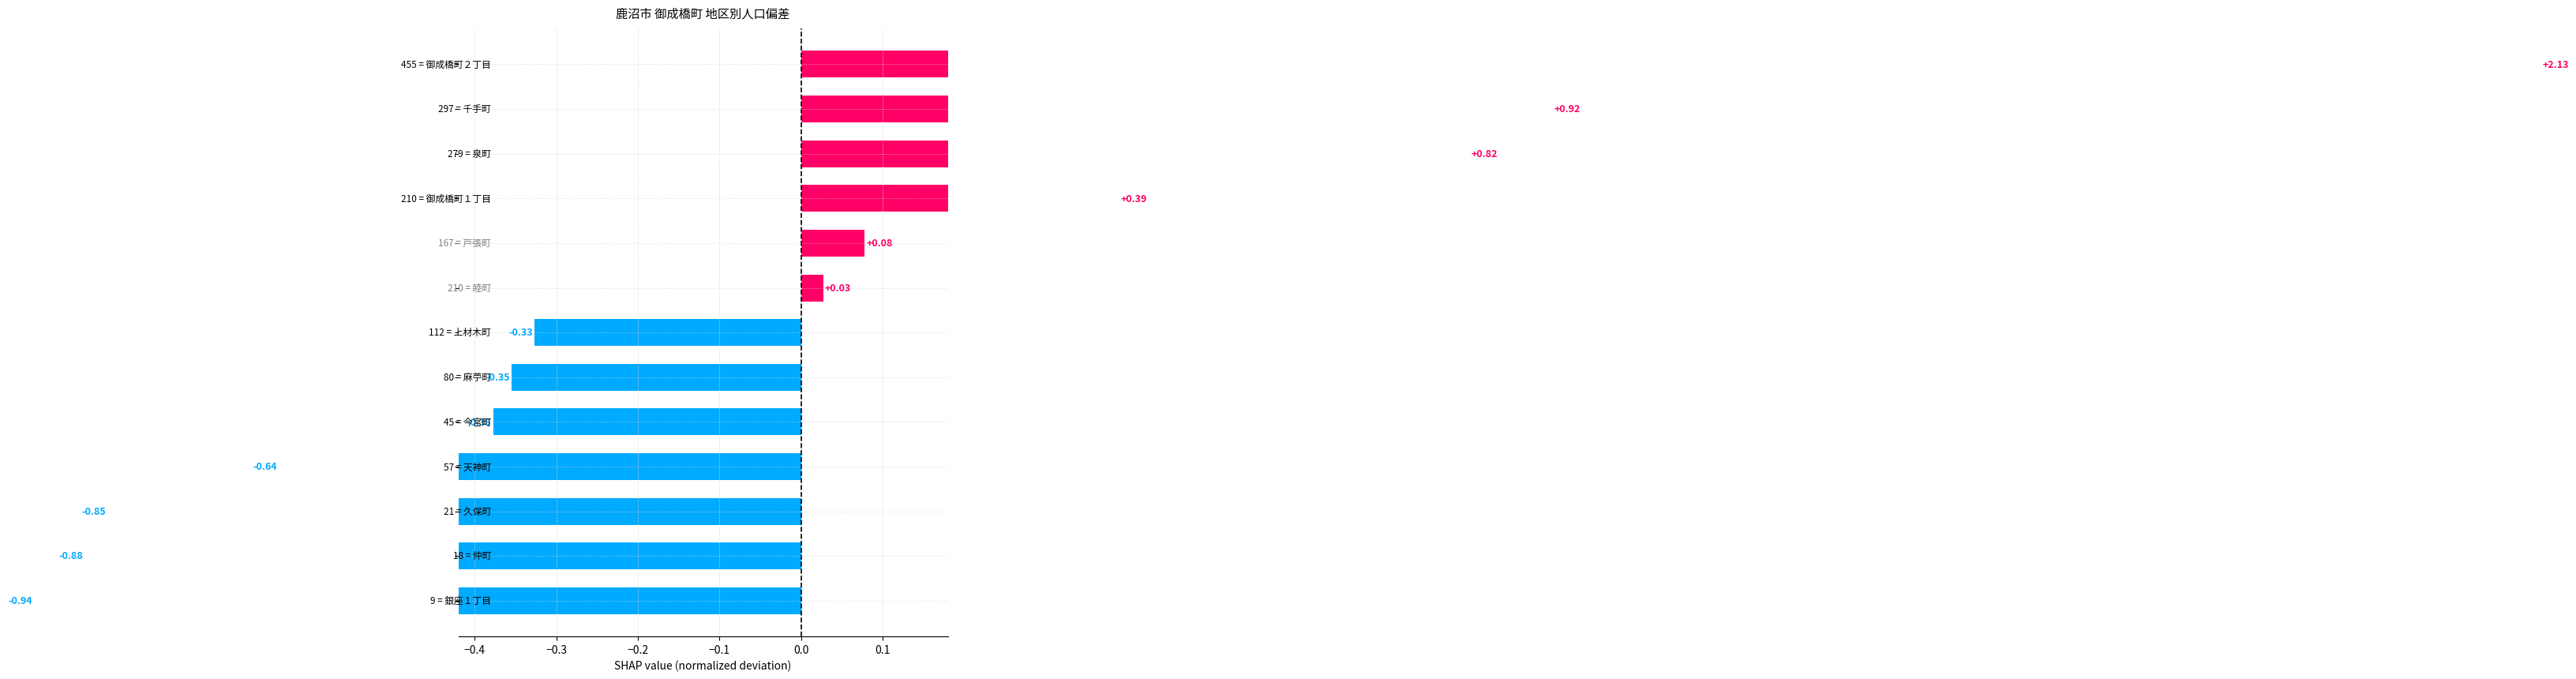

How many bars are there in total?

13